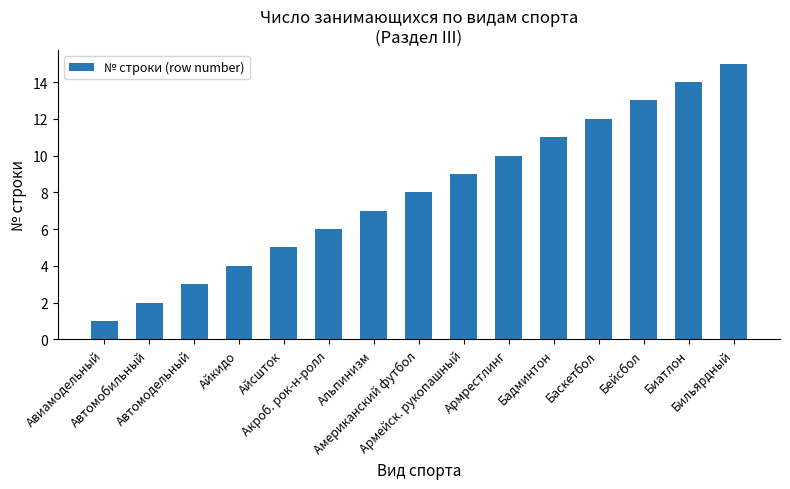

Does the chart contain any negative values?

No